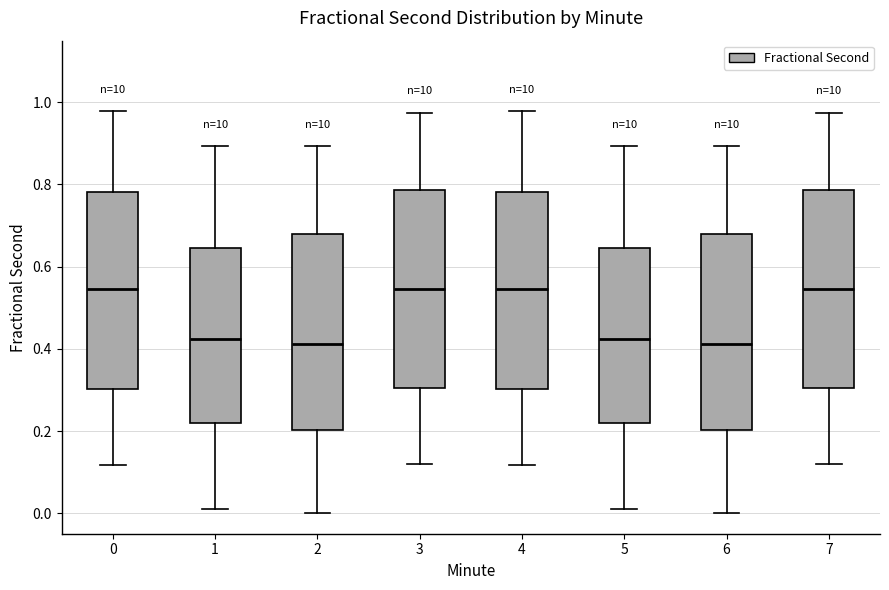

Reading left to right, read every box against the y-axis: the position of its median line, the range the box covers, and the ends of its whiskers. The values are not printed on the chart, so give them approximately, as read against the axis.

0: median 0.54, box 0.30 to 0.78, whiskers 0.12 to 0.98
1: median 0.42, box 0.22 to 0.64, whiskers 0.02 to 0.90
2: median 0.42, box 0.20 to 0.68, whiskers 0.00 to 0.90
3: median 0.54, box 0.30 to 0.78, whiskers 0.12 to 0.98
4: median 0.54, box 0.30 to 0.78, whiskers 0.12 to 0.98
5: median 0.42, box 0.22 to 0.64, whiskers 0.02 to 0.90
6: median 0.42, box 0.20 to 0.68, whiskers 0.00 to 0.90
7: median 0.54, box 0.30 to 0.78, whiskers 0.12 to 0.98